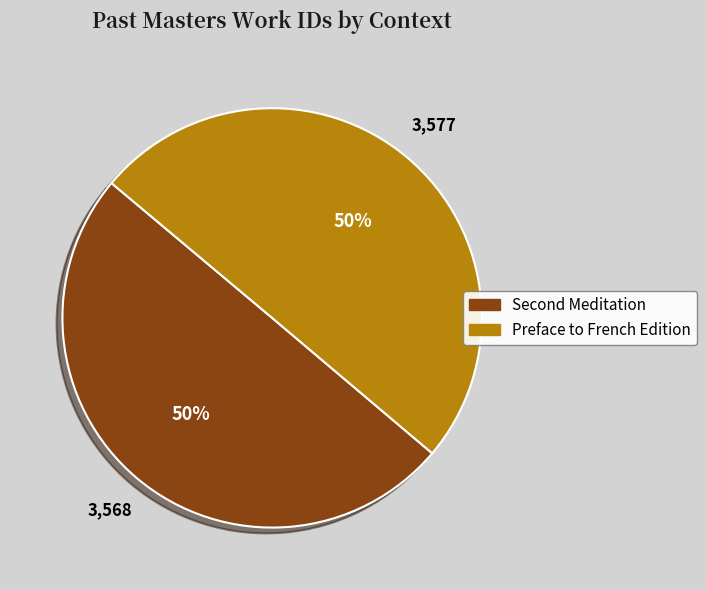

Count the number of slices in the pie.

2